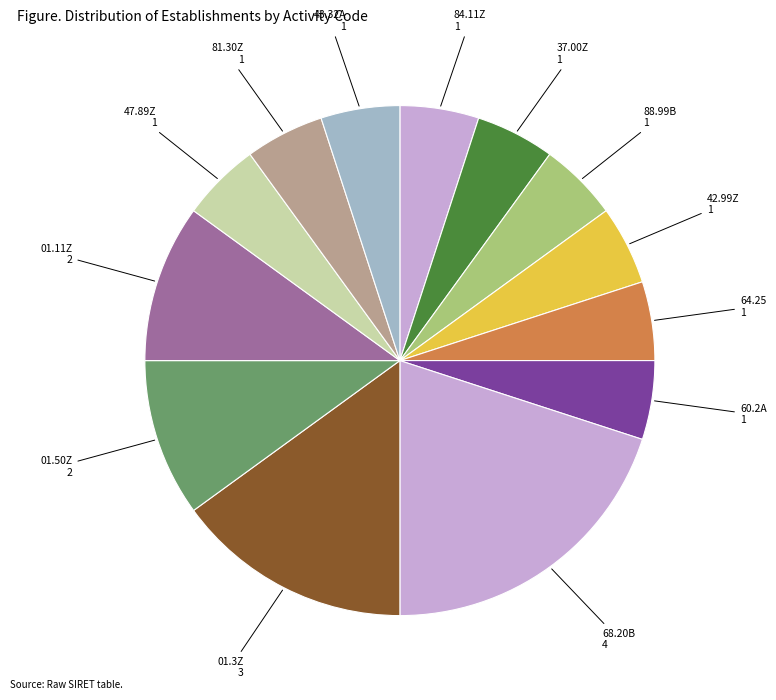

The 01.50Z slice represents 10% of the pie. True or false?

True